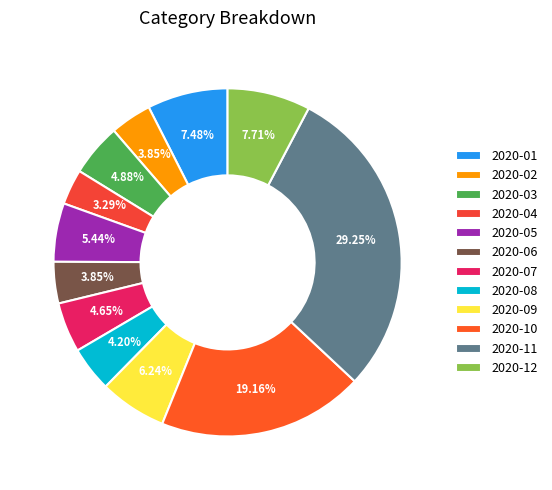

To the nearest percent, what percentage of the pie is 2020-07?

5%